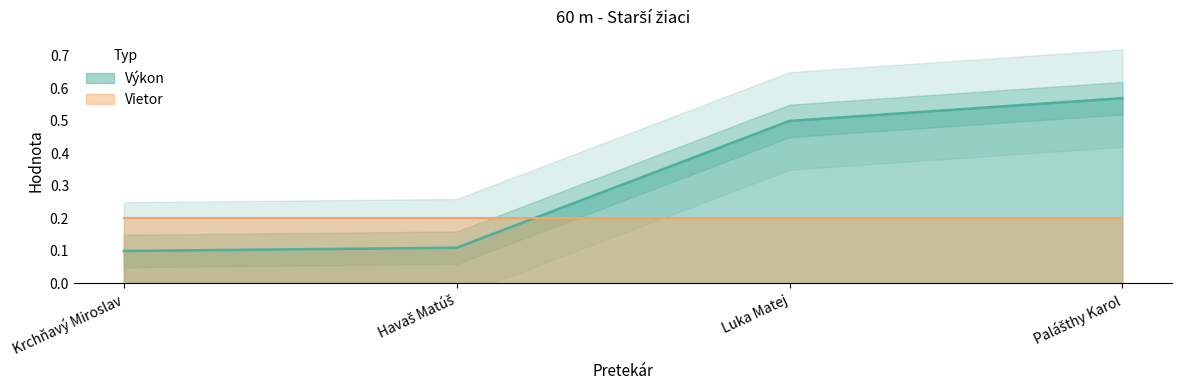

What is the sum of the values at Palášthy Karol and Krchňavý Miroslav?

0.7